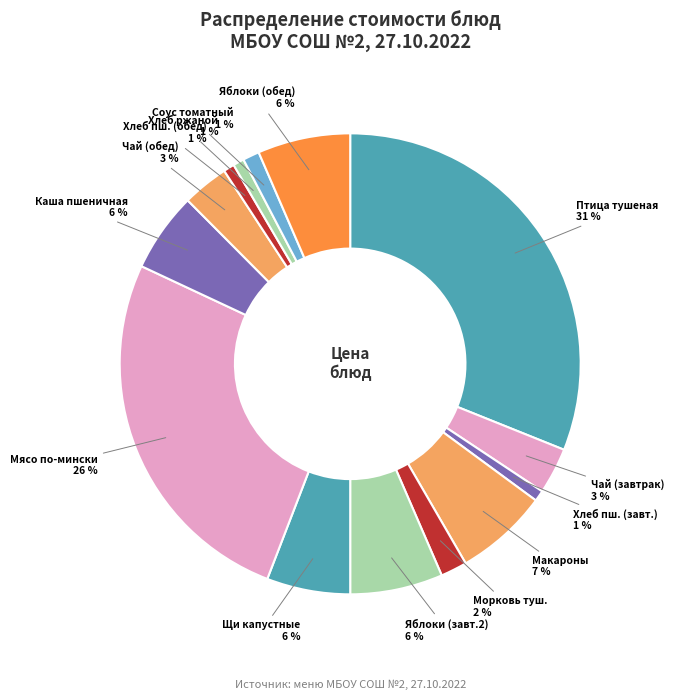

How many slices are in this pie chart?

14